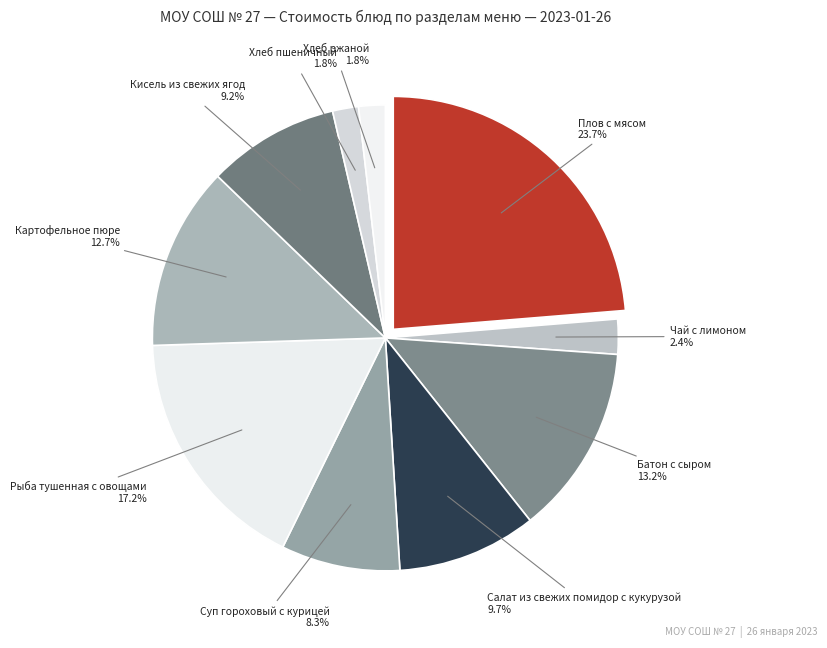

To the nearest percent, what percentage of the pie is Чай с лимоном?

2%